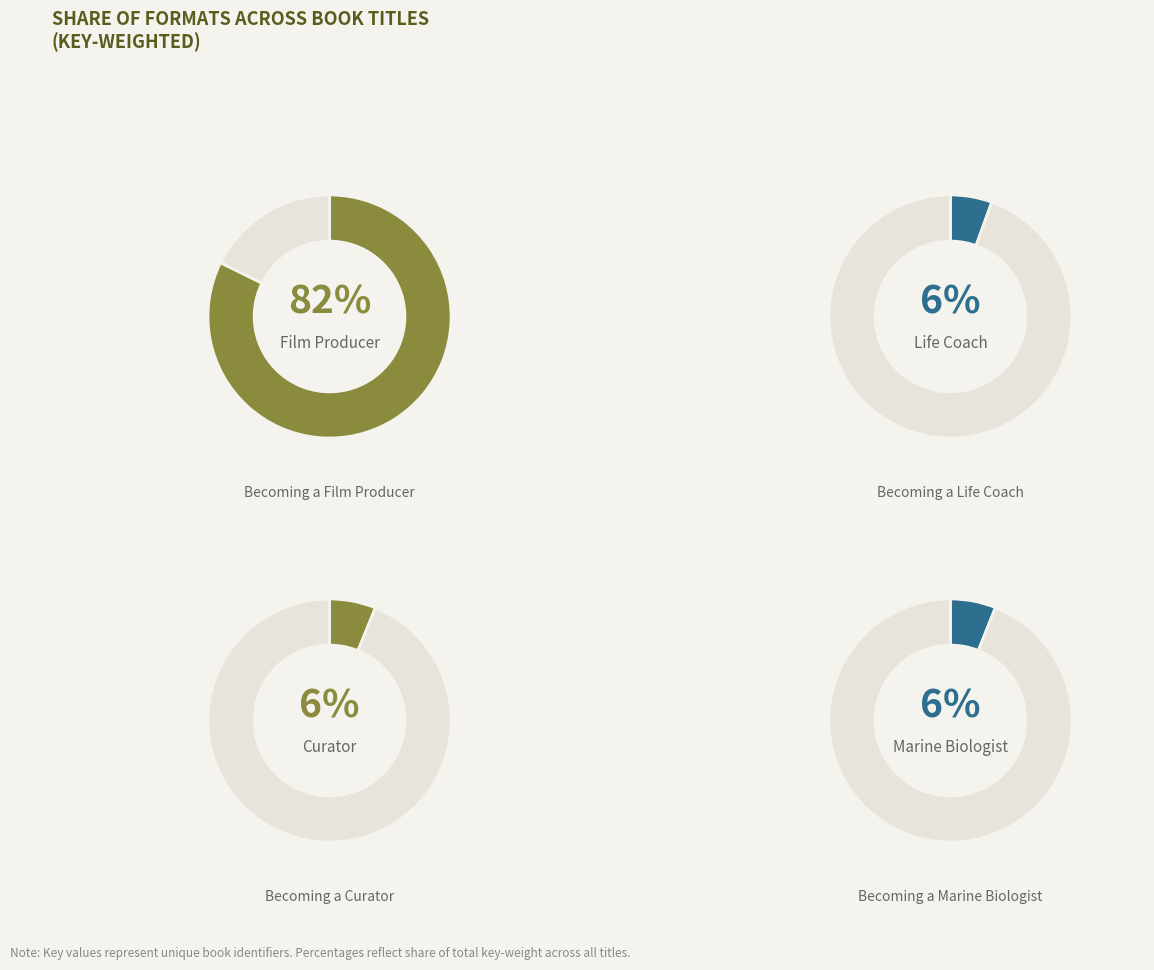

Does Becoming a Life Coach represent more than half of the total?

No